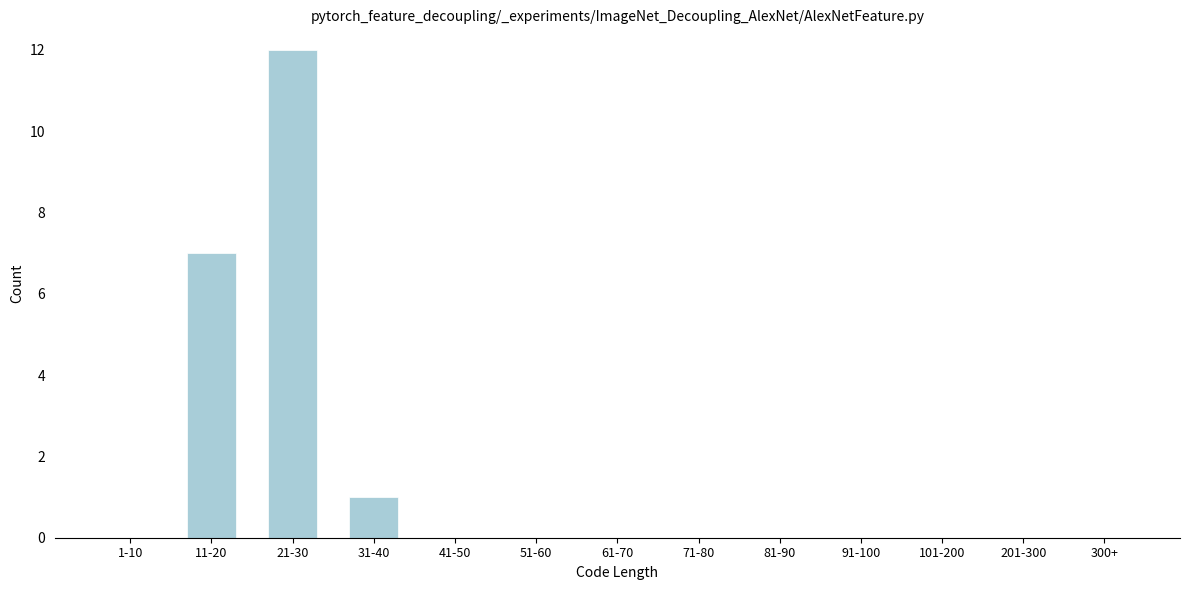

Reading left to right, transcribe all the data shown in this chart.

1-10=0	11-20=7	21-30=12	31-40=1	41-50=0	51-60=0	61-70=0	71-80=0	81-90=0	91-100=0	101-200=0	201-300=0	300+=0